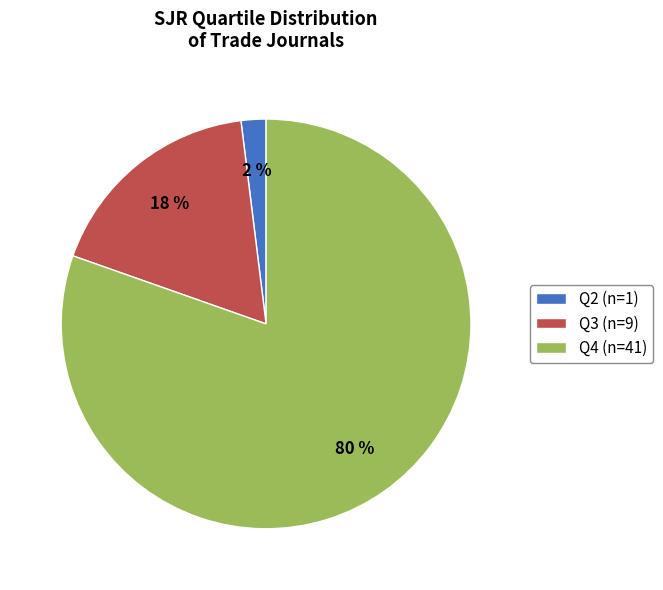

Which slice is the largest?

Q4